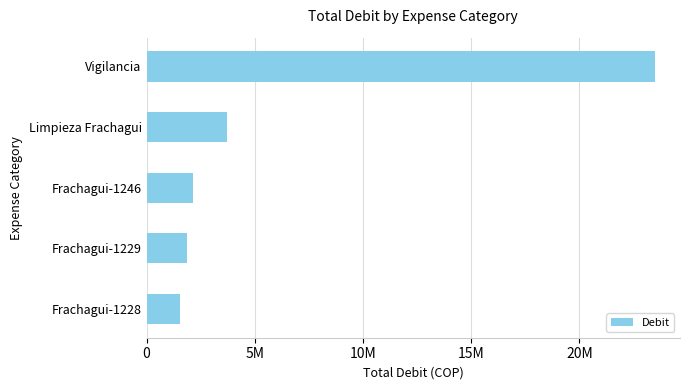

What is the difference between the maximum and minimum values?

21926392.0